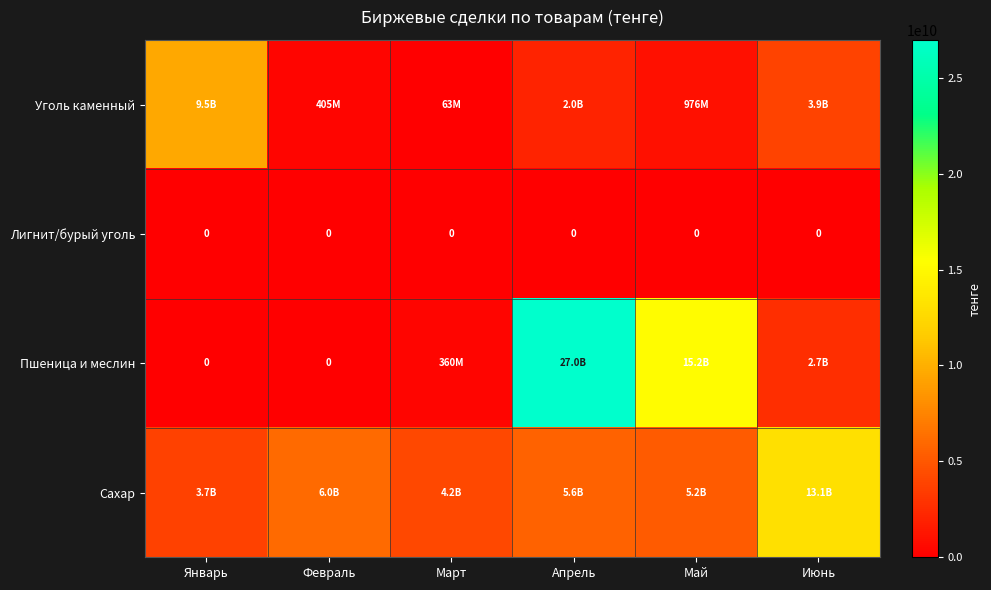

At which label does Лигнит/бурый уголь reach its minimum?

Январь